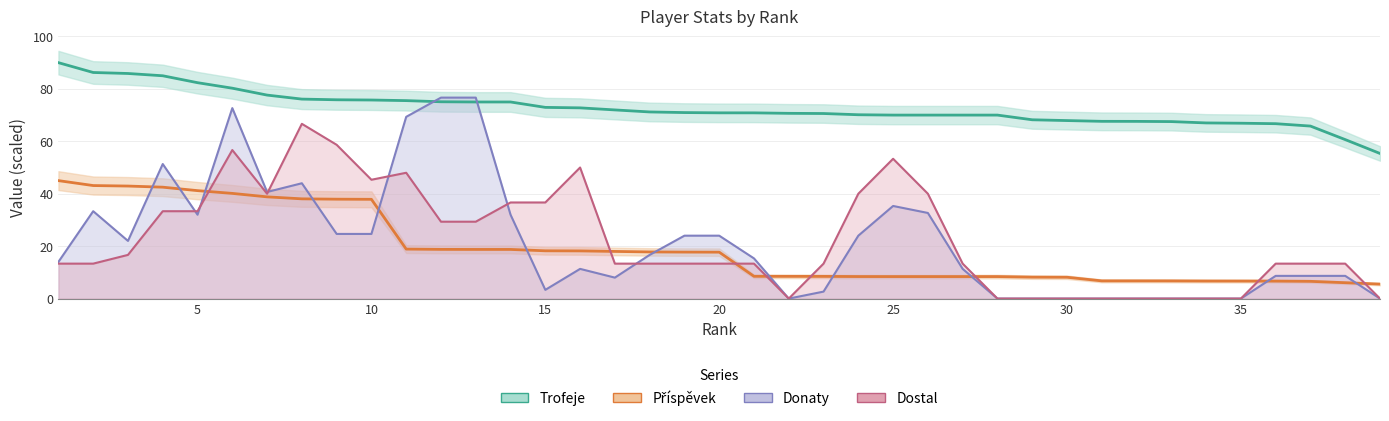

Is it true that Trofeje equals 31.0 at 22?

False